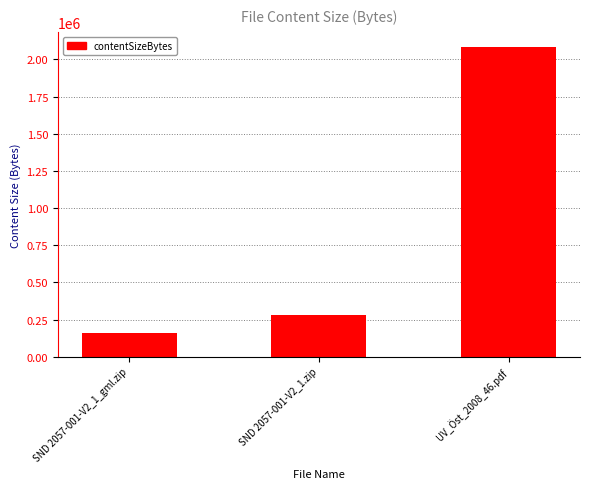

What is the change in value from SND 2057-001-V2_1_gml.zip to UV_Öst_2008_46.pdf?

+1923197